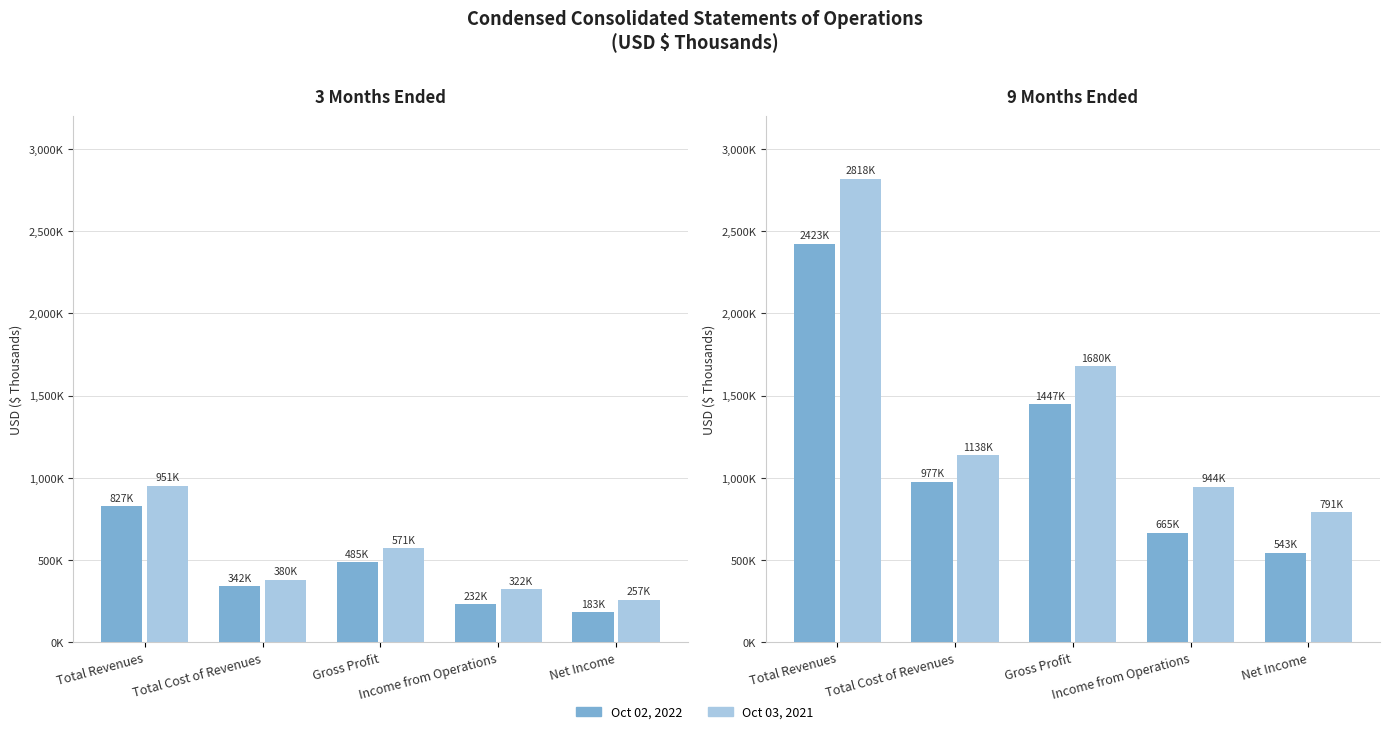

The 3M Ended Oct 02 2022 series shows 341694 at Total Cost of Revenues. True or false?

True